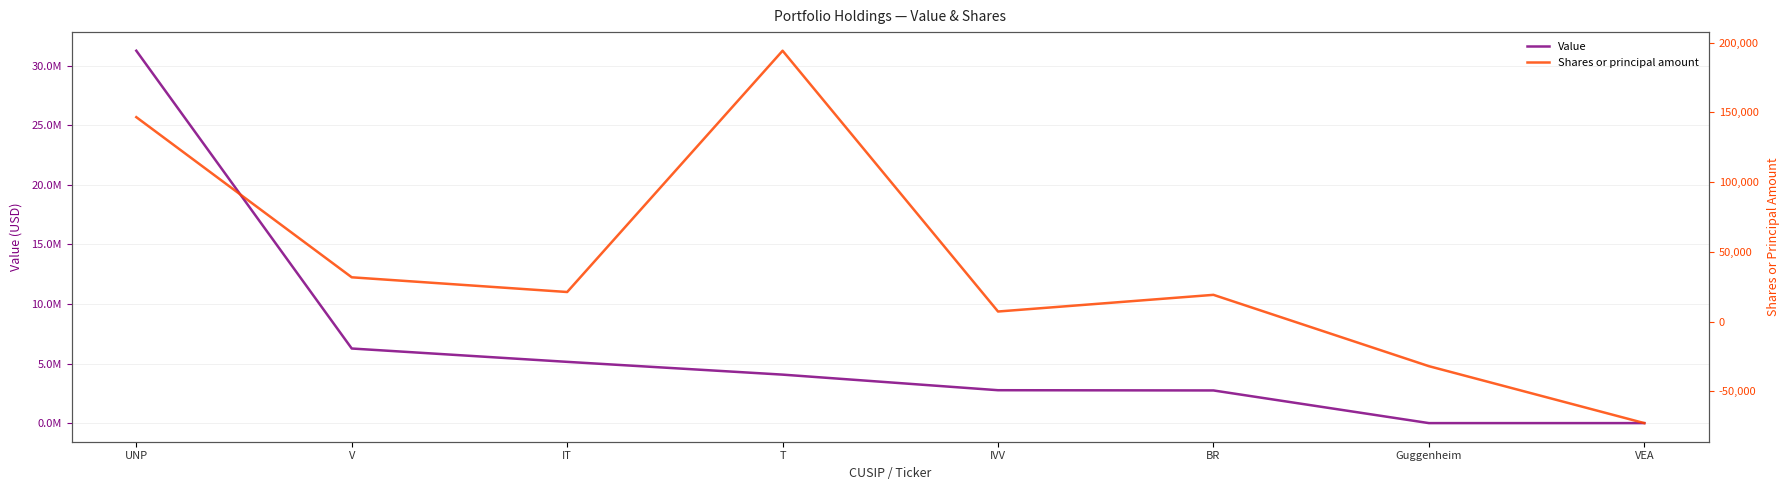

What is the difference between the maximum and second lowest values in the Value series?

31256000